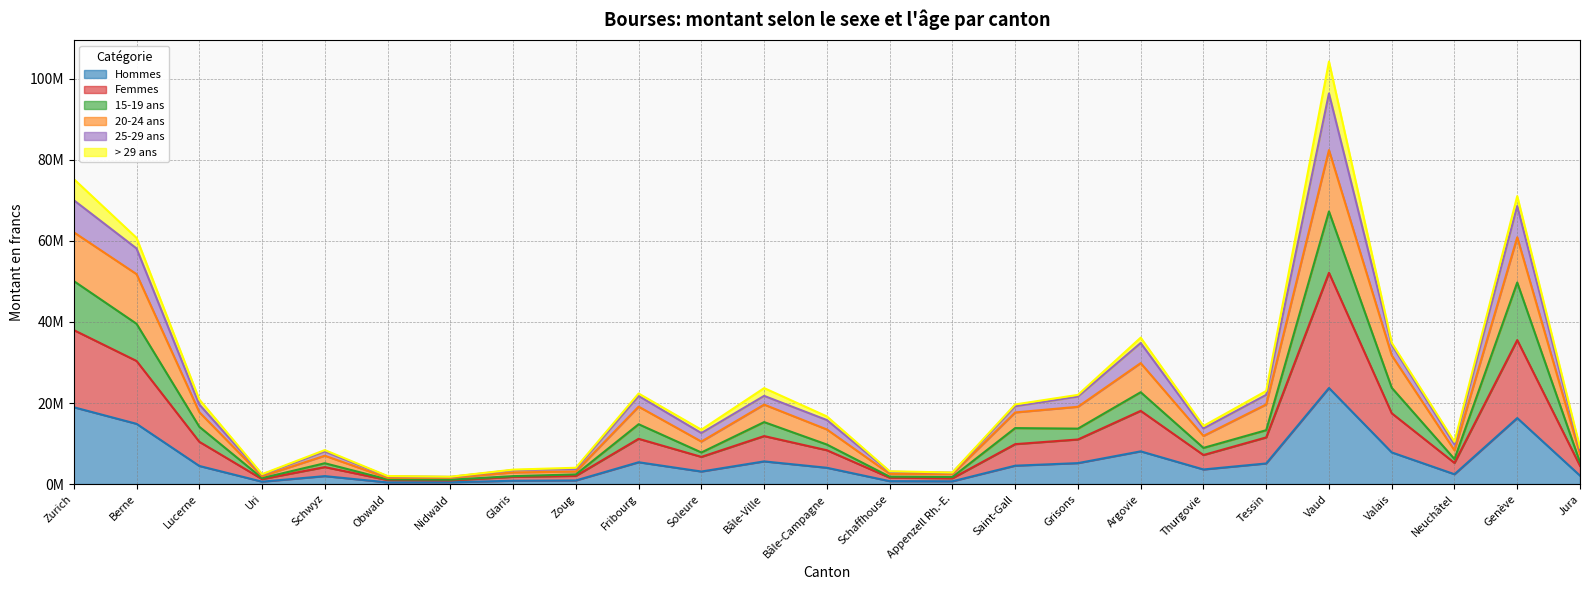

What is the minimum value for 15-19 ans?

1076811